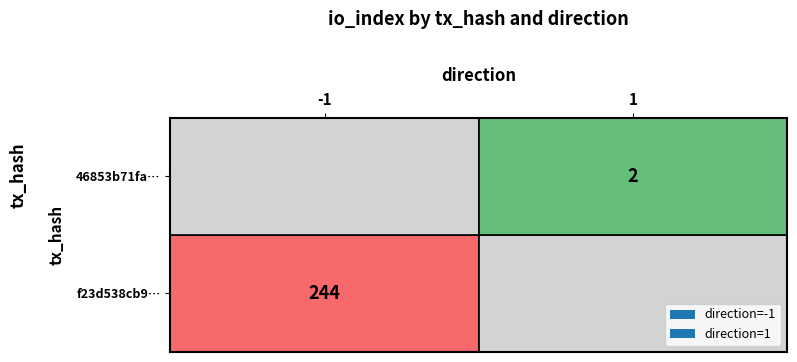

Between direction and io_index, which series saw the biggest shift?

f23d538cb99aaf61c4a8fb1ce117d6f995ec8b4